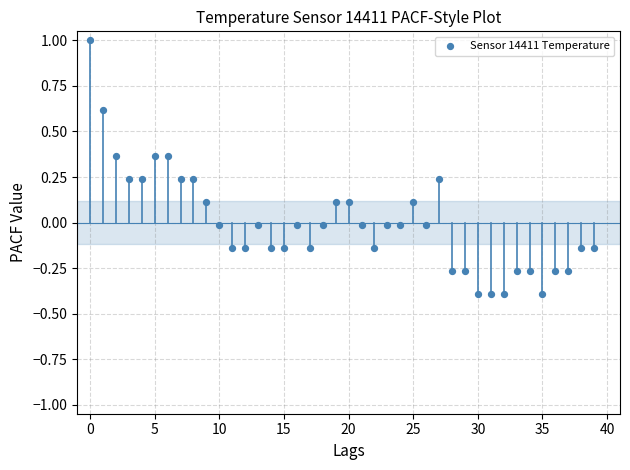

What is the range of Y values (max minus min)?

1.4